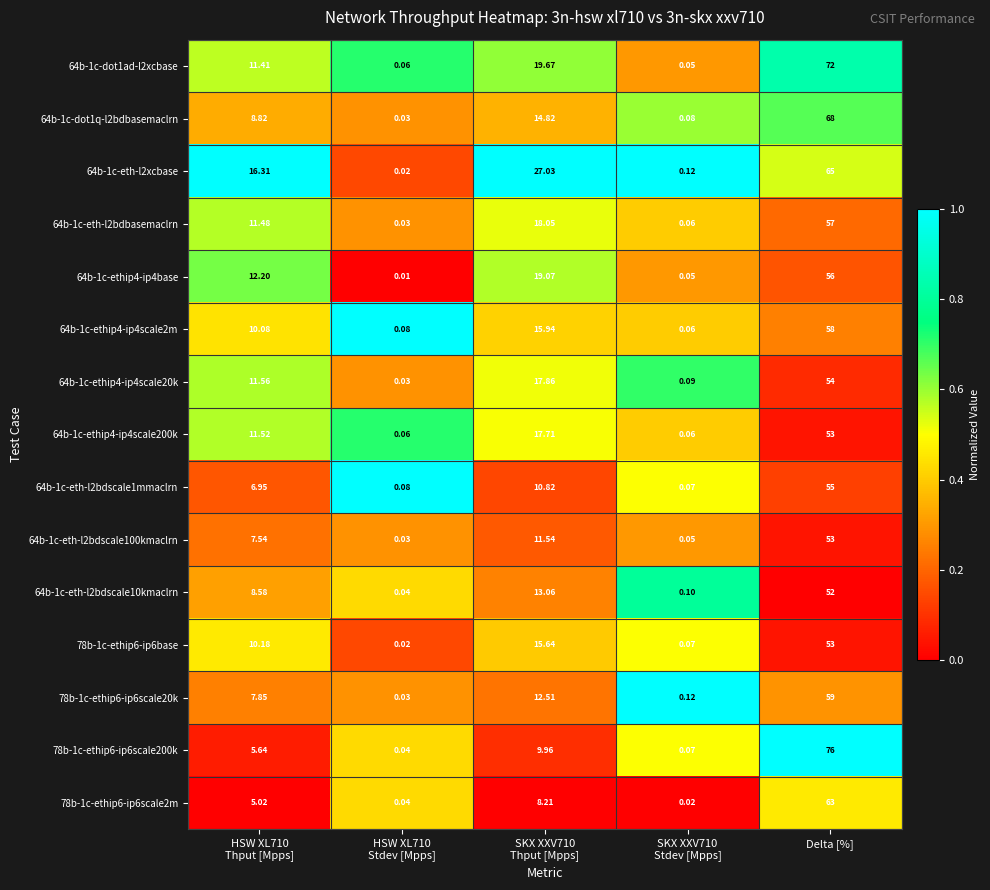

Which category has the highest value in the 64b-1c-eth-l2bdscale1mmaclrn series?

Delta [%]